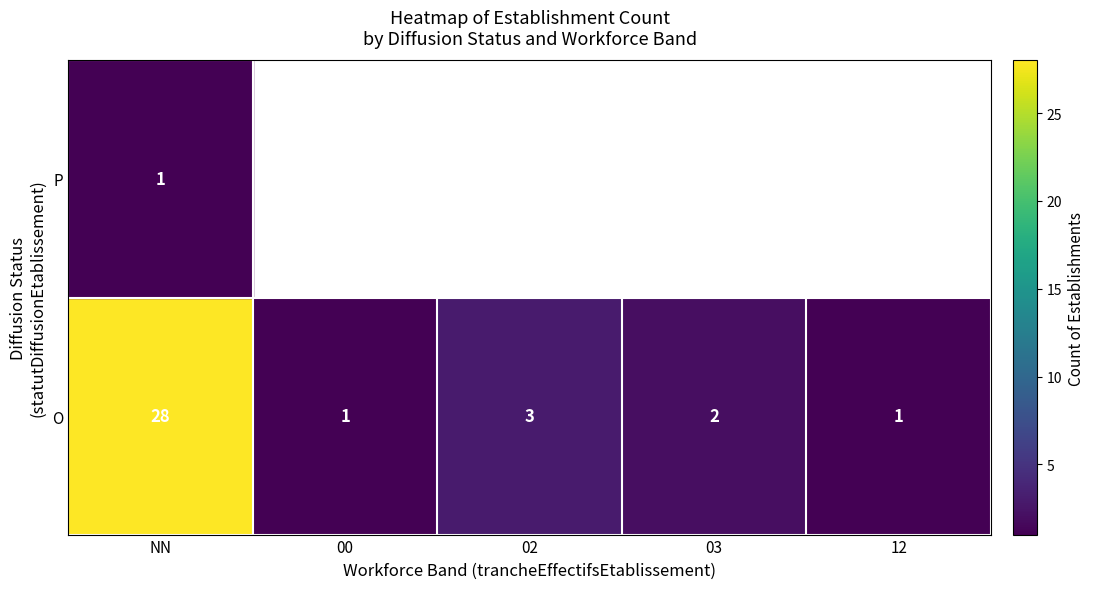

What is the maximum value for O?

28